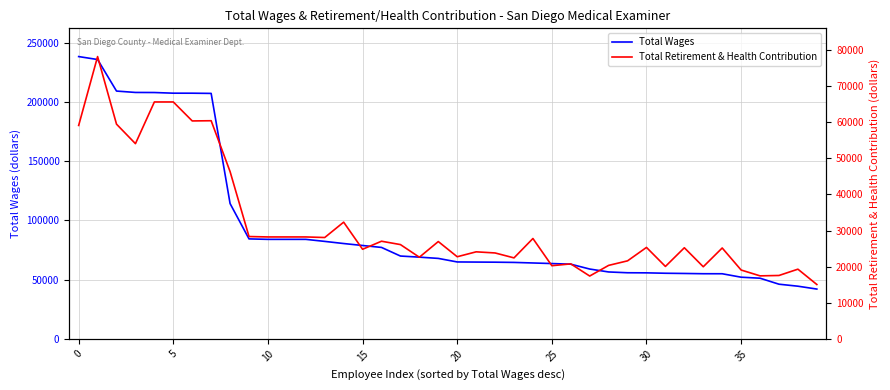

What is the lowest value of the Total Wages series?

42080